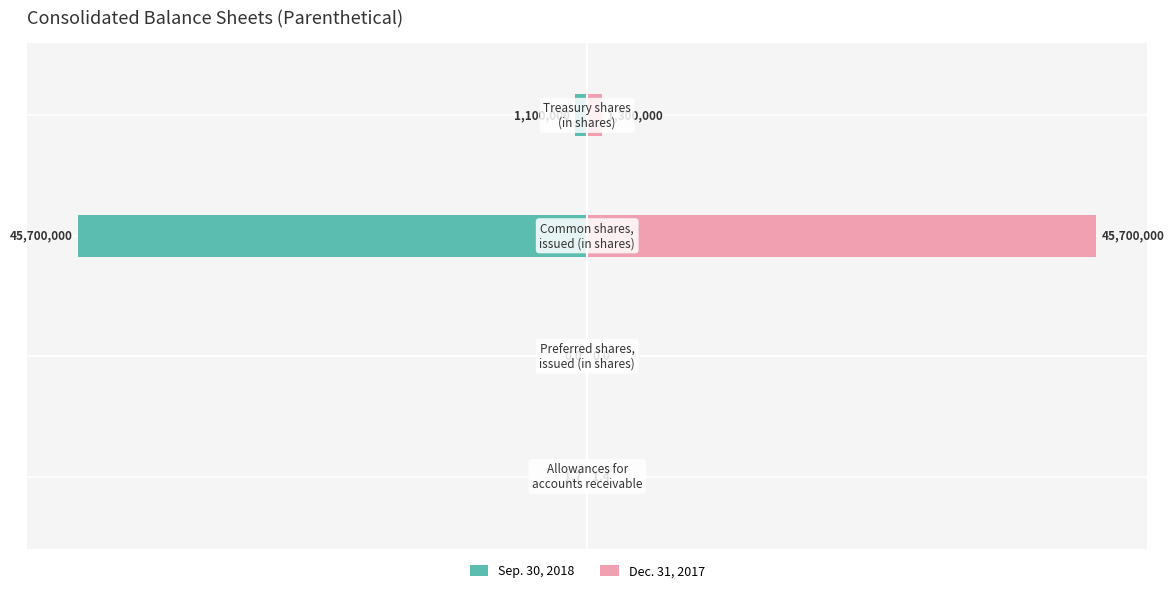

Rank the series by their average value, from lowest to highest.

Sep. 30, 2018, Dec. 31, 2017